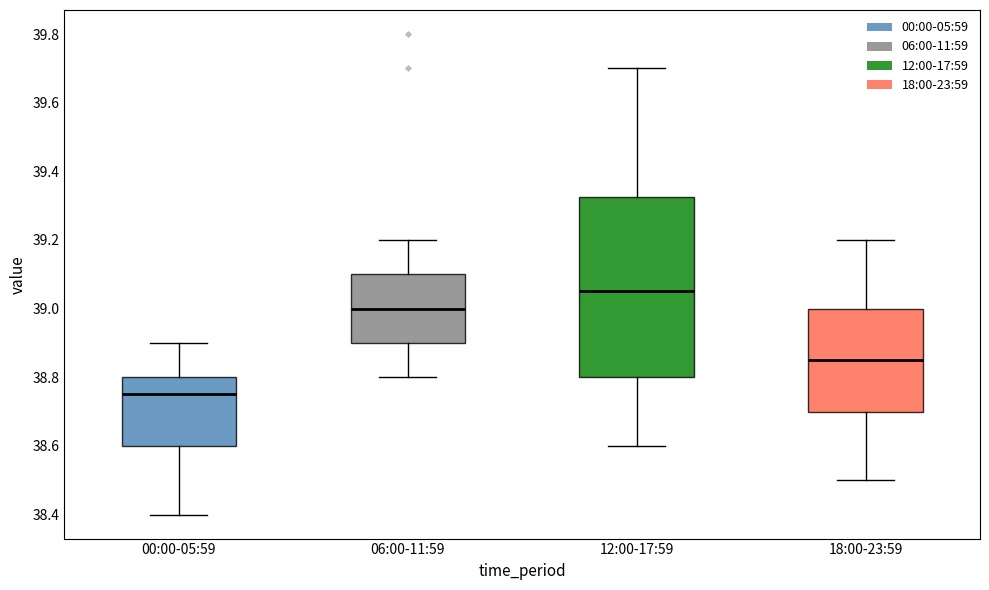

Reading left to right, transcribe this box plot: for each box, give where its median line is, the range the box spans, and where its two whiskers end, as read against the y-axis. The values are not printed on the chart, so give them approximately, as read against the axis.

00:00-05:59: median 38.76, box 38.60 to 38.80, whiskers 38.40 to 38.90
06:00-11:59: median 39.00, box 38.90 to 39.10, whiskers 38.80 to 39.20
12:00-17:59: median 39.06, box 38.80 to 39.32, whiskers 38.60 to 39.70
18:00-23:59: median 38.86, box 38.70 to 39.00, whiskers 38.50 to 39.20